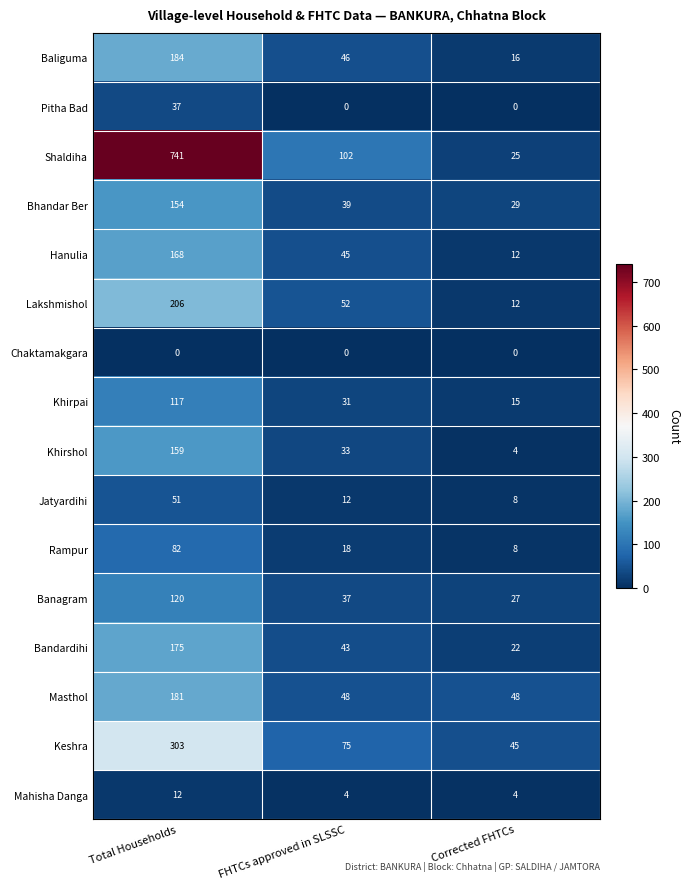

Which label corresponds to the largest value in the chart?

Total Households